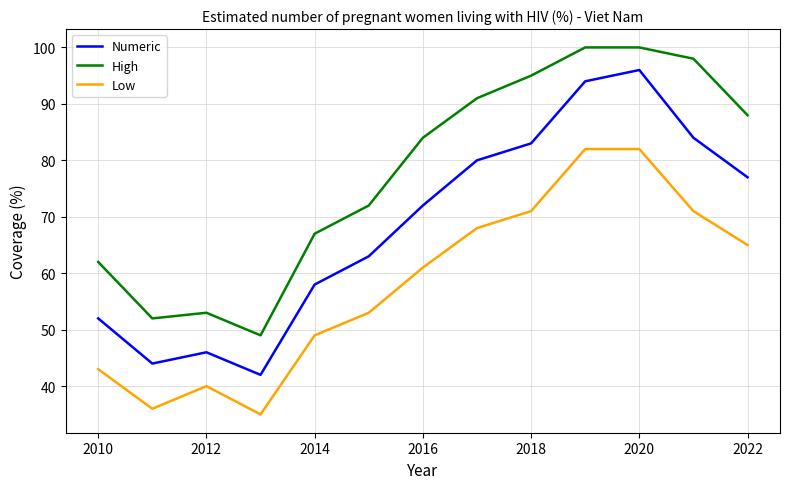

Rank the series by their average value, from lowest to highest.

Low, Numeric, High